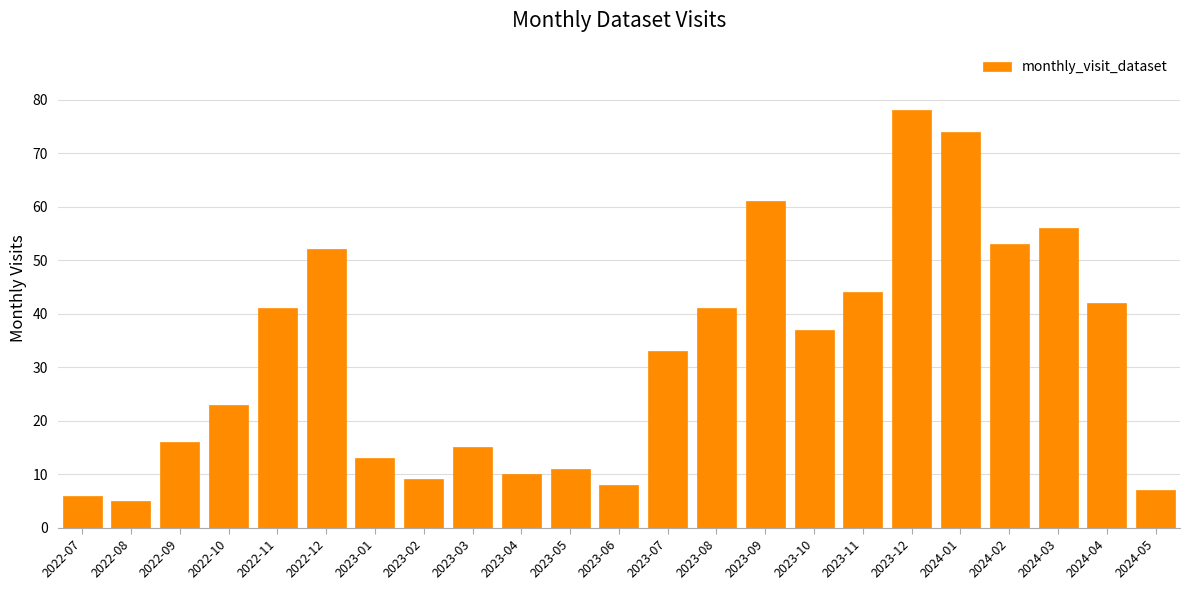

Reading left to right, transcribe all the data shown in this chart.

2022-07=6	2022-08=5	2022-09=16	2022-10=23	2022-11=41	2022-12=52	2023-01=13	2023-02=9	2023-03=15	2023-04=10	2023-05=11	2023-06=8	2023-07=33	2023-08=41	2023-09=61	2023-10=37	2023-11=44	2023-12=78	2024-01=74	2024-02=53	2024-03=56	2024-04=42	2024-05=7